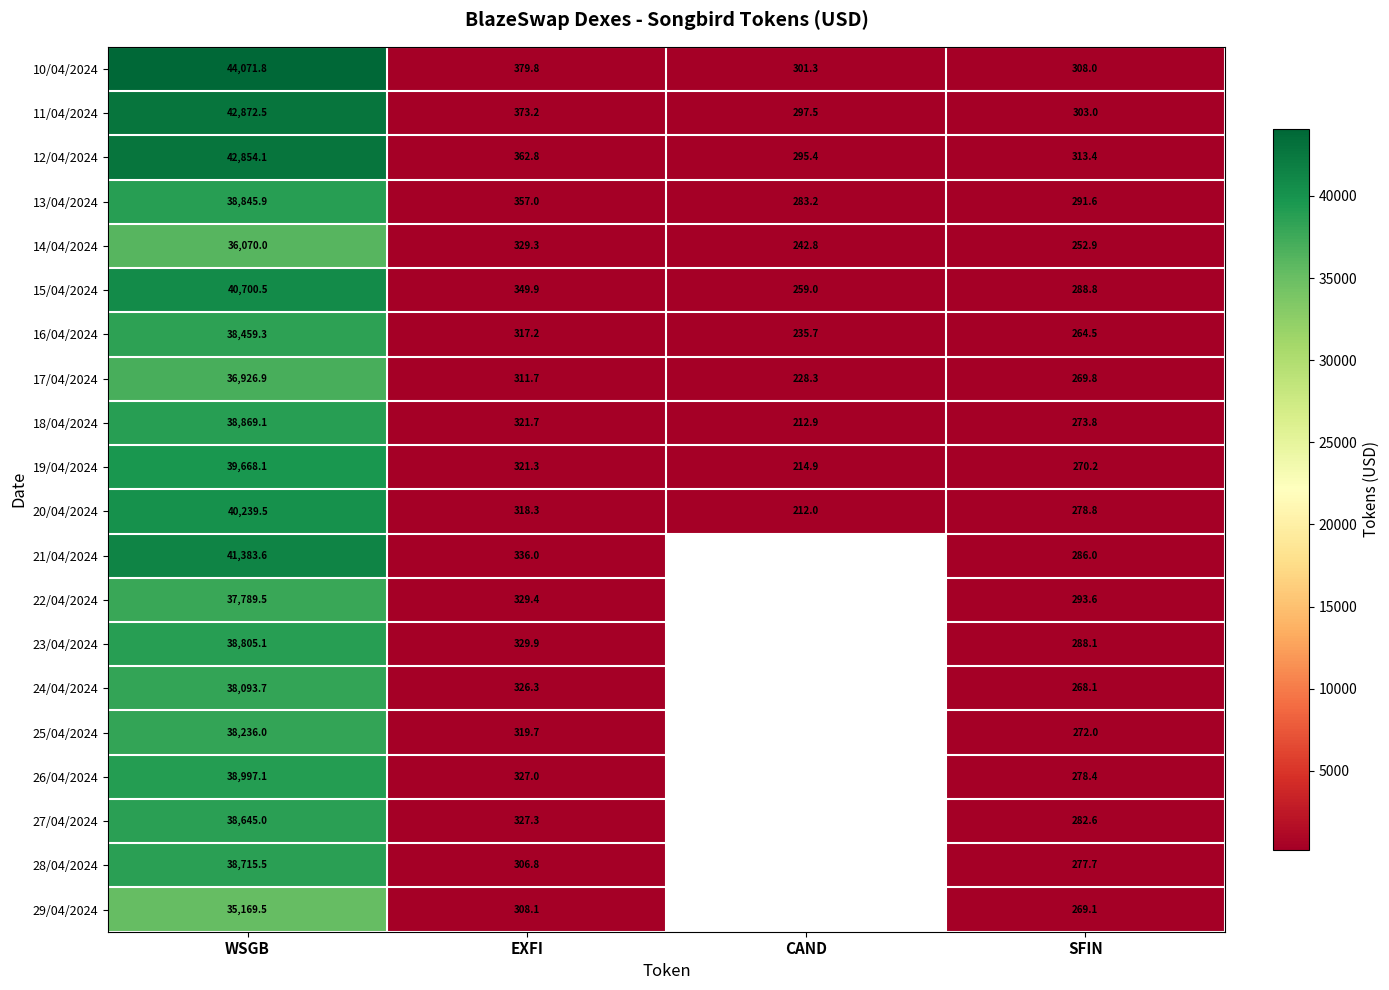

Rank the categories by 20/04/2024 value from lowest to highest.

CAND, SFIN, EXFI, WSGB